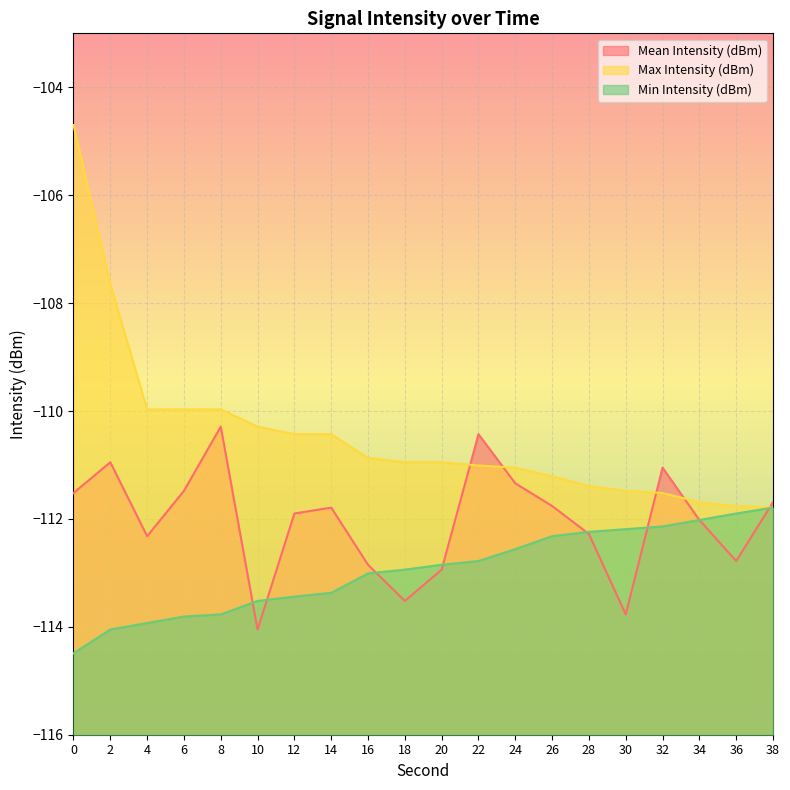

List the series in order of their peak value, lowest first.

Min Intensity (dBm), Mean Intensity (dBm), Max Intensity (dBm)